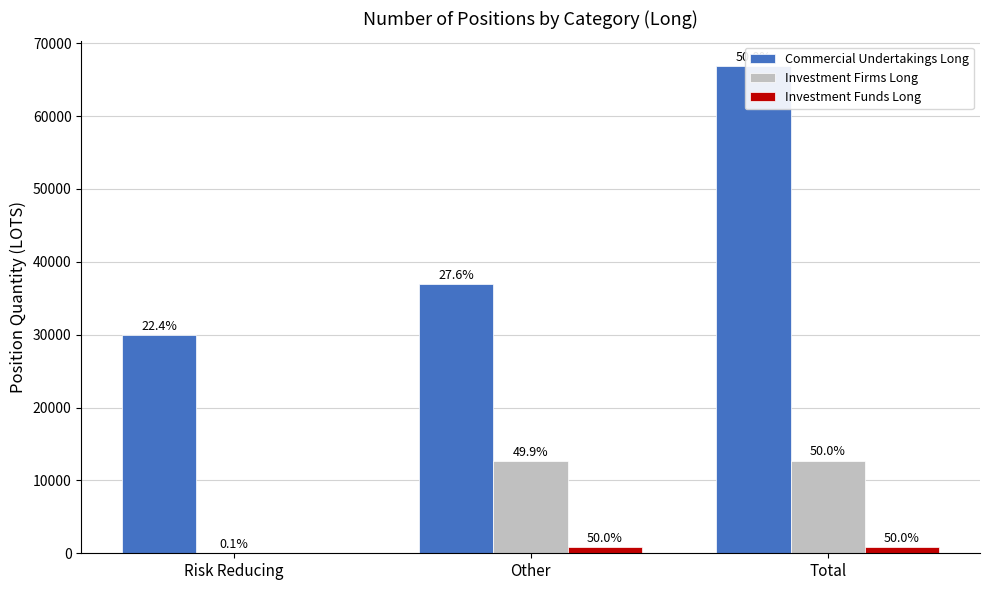

What is the sum of the Investment Funds Long values at Other and Risk Reducing?

849.0